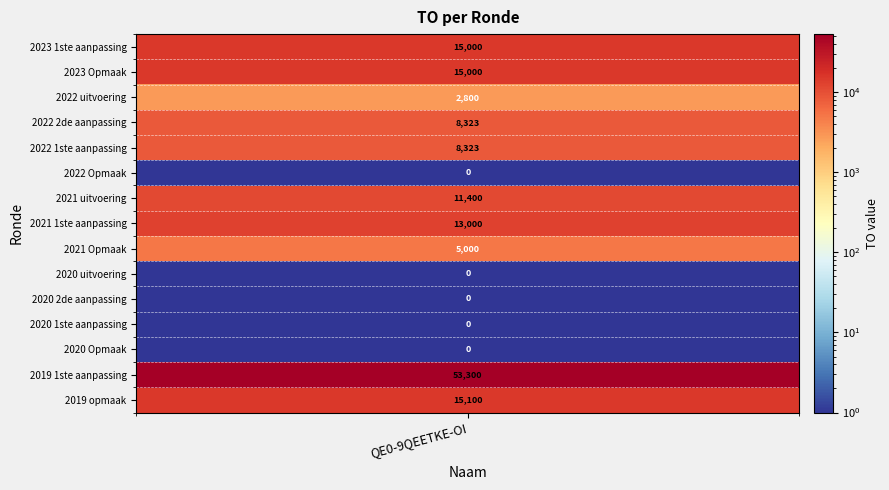

What is the change in value from 2021 Opmaak to 2020 Opmaak?

-5000